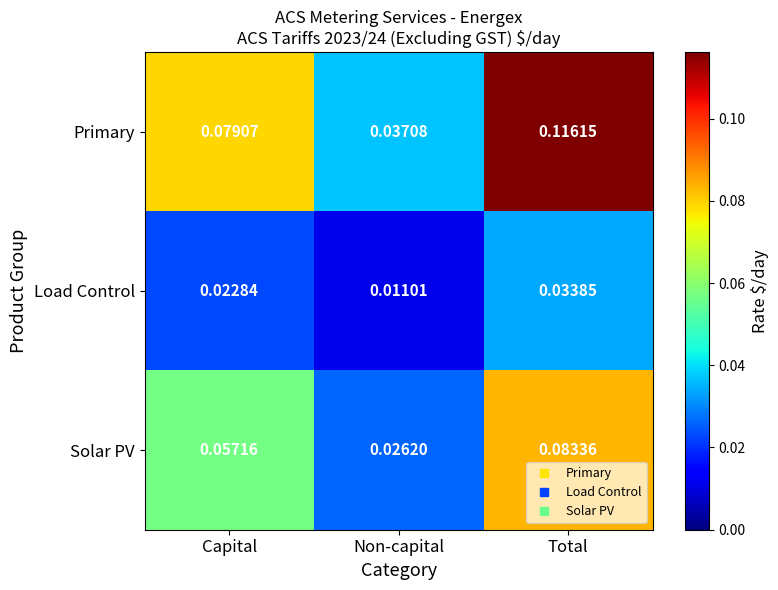

Which category has the highest value in the Load Control series?

Total